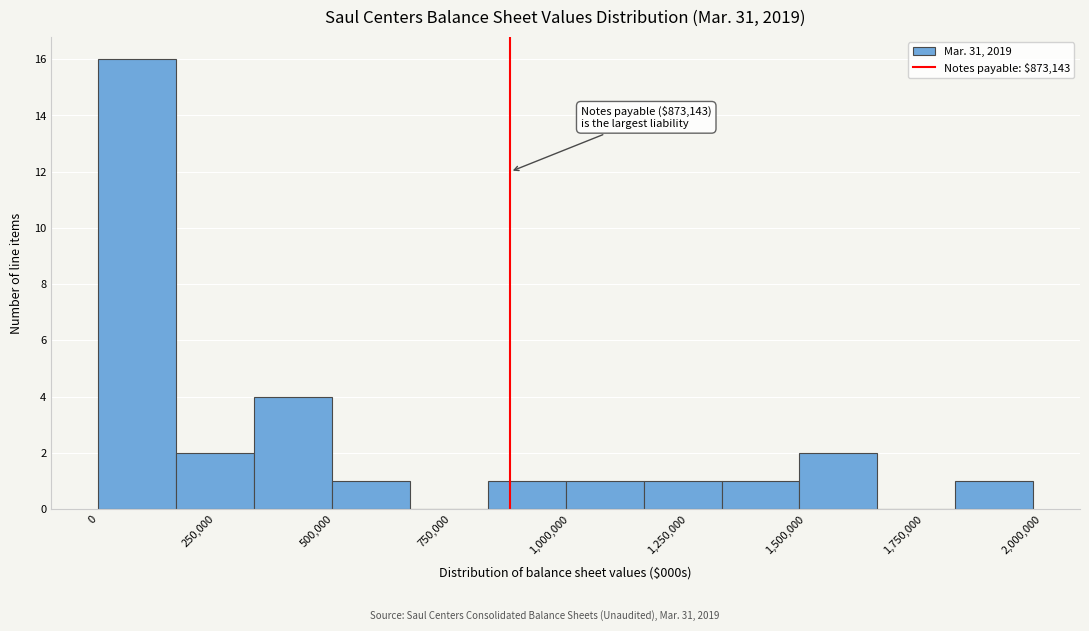

Read against the x-axis, roughly where is the centre of the tallest bar?

100000